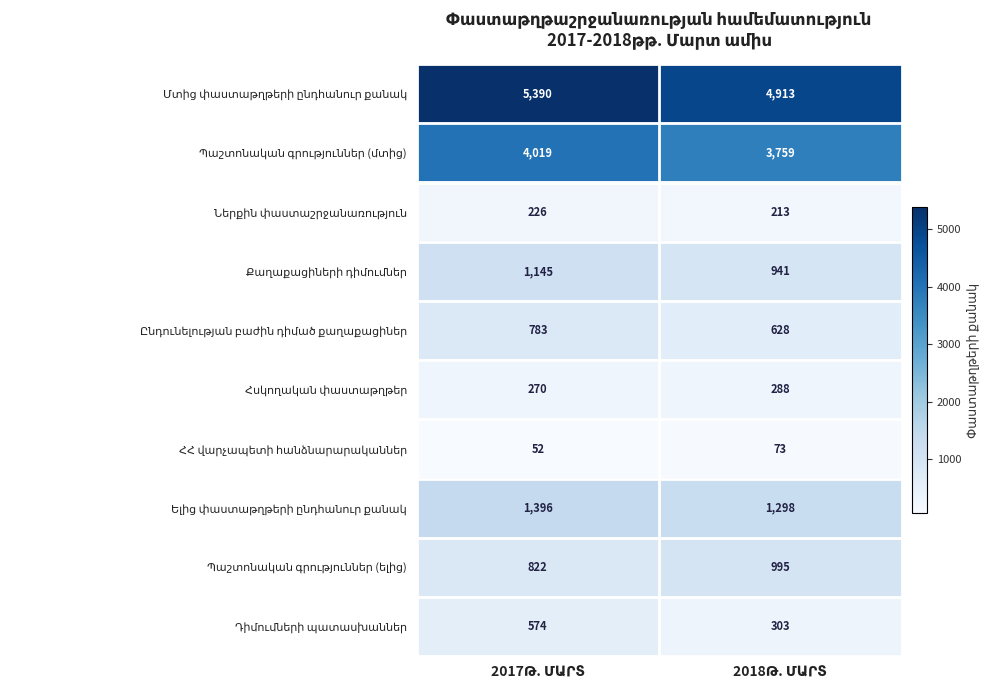

What is the smallest value displayed?

52